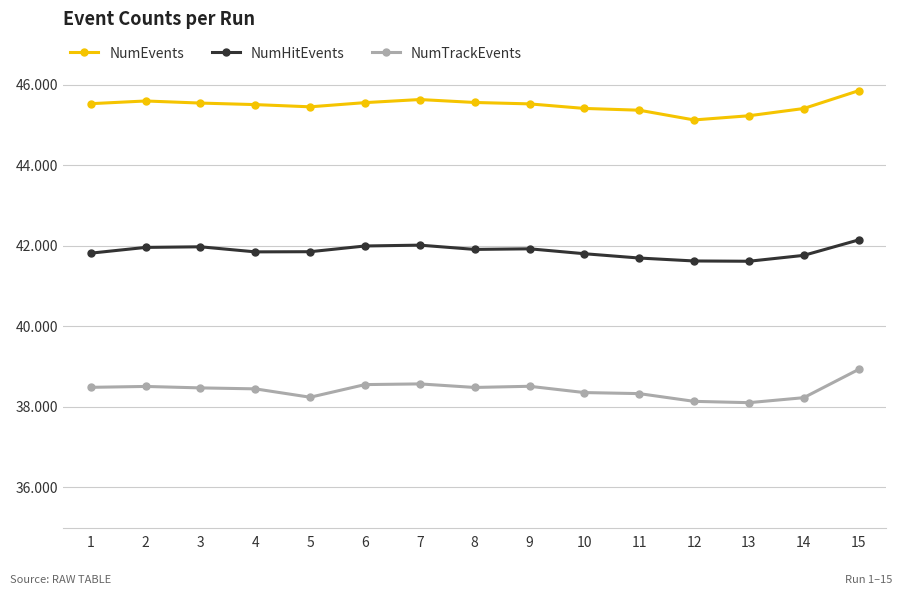

Rank the series at 3 from lowest to highest value.

NumTrackEvents, NumHitEvents, NumEvents